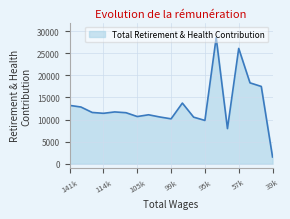

What is the minimum value shown in the chart?

1545